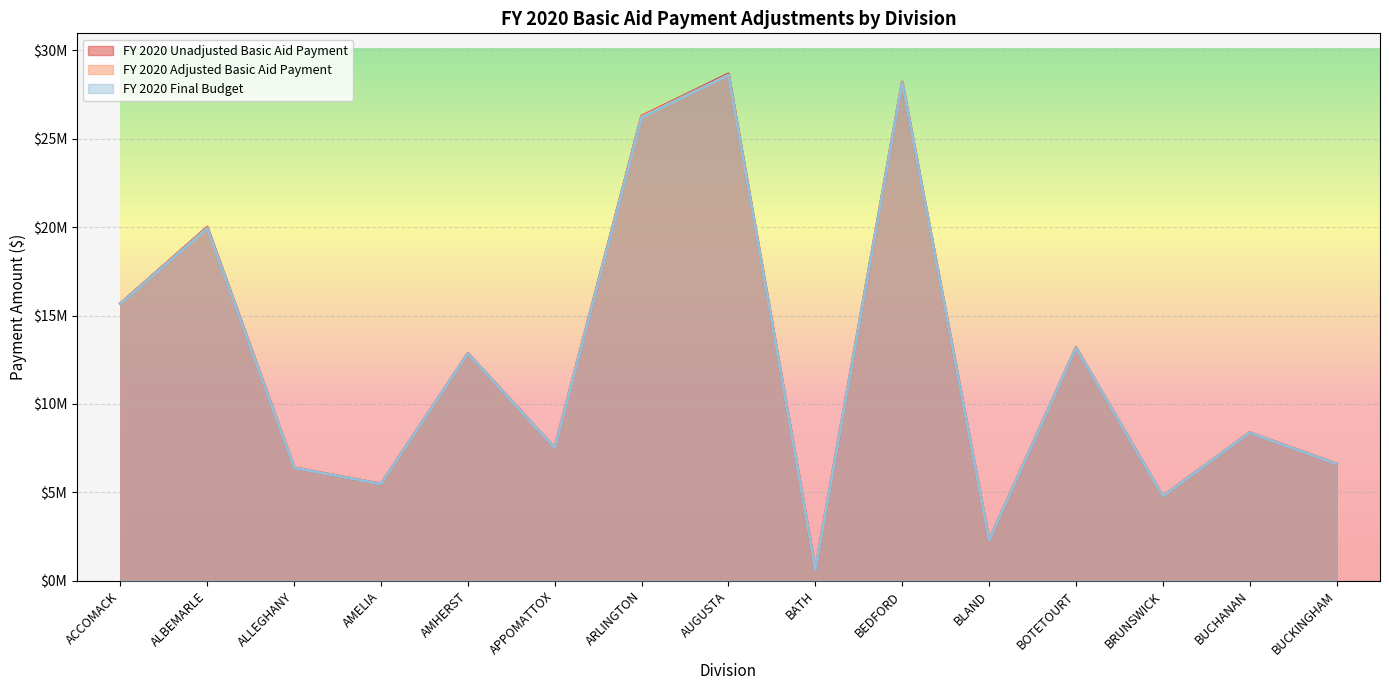

Rank the series at AUGUSTA from lowest to highest value.

FY 2020 Adjusted Basic Aid Payment, FY 2020 Final Budget, FY 2020 Unadjusted Basic Aid Payment